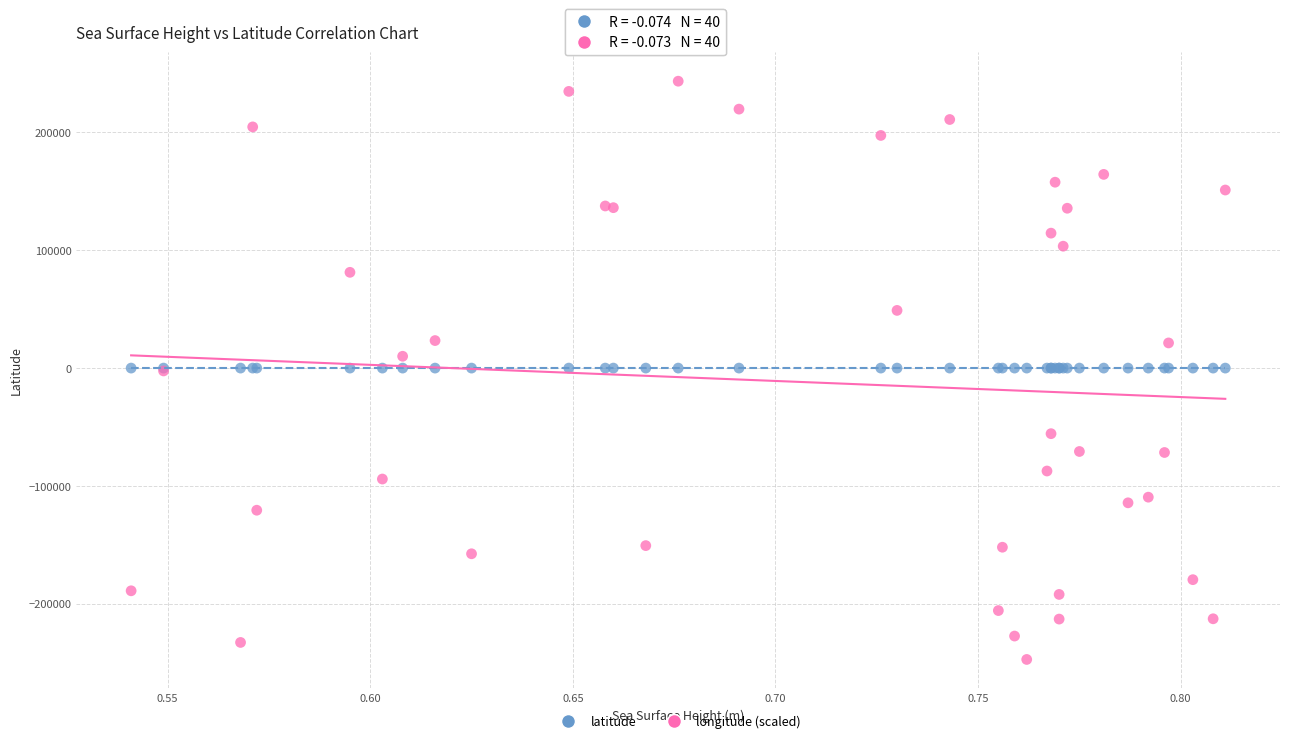

What is the X range (max minus min) for the scatter plot?

0.3